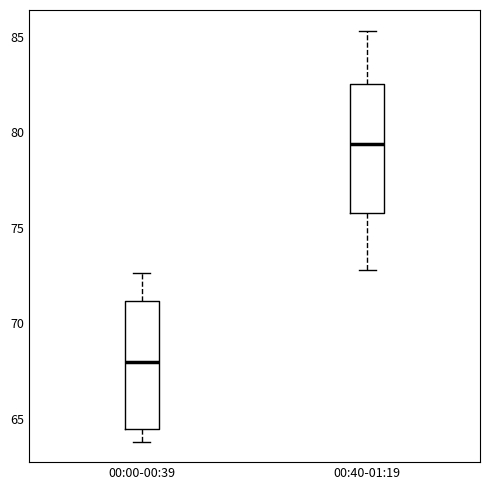

Where does the lower whisker of the box for 00:00-00:39 end on the y-axis? The values are not printed on the chart, so give them approximately, as read against the axis.

64.0